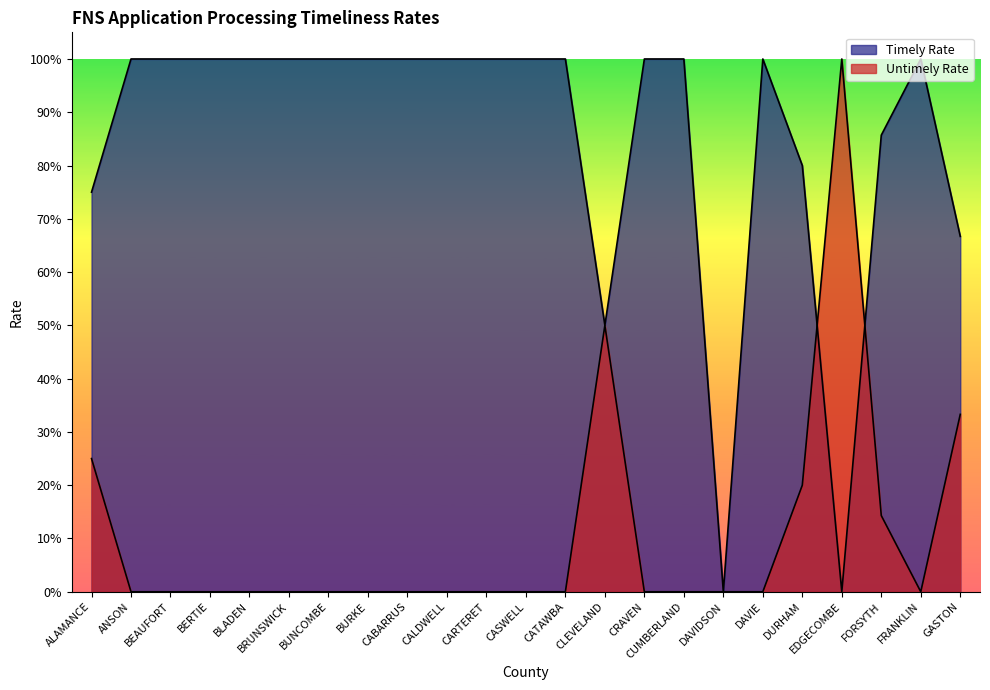

Is it true that Timely Rate equals 1.6 at CABARRUS?

False